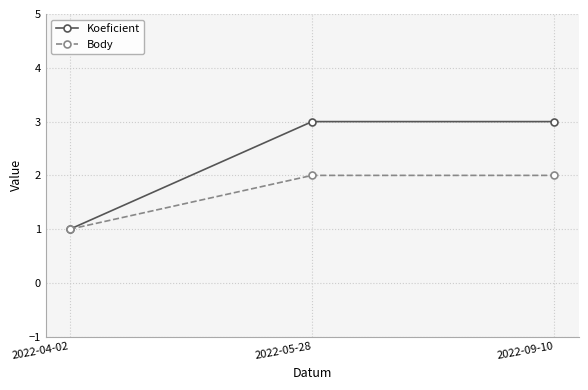

What are all the series names shown in the legend?

Koeficient, Body